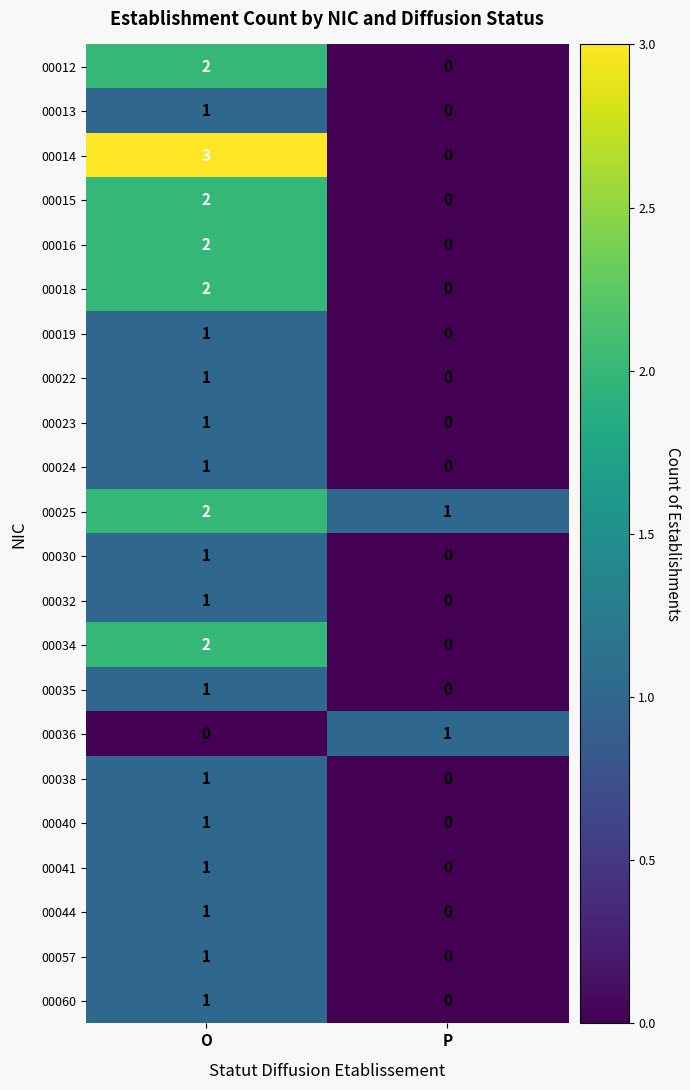

Rank the categories by 00025 value from lowest to highest.

P, O